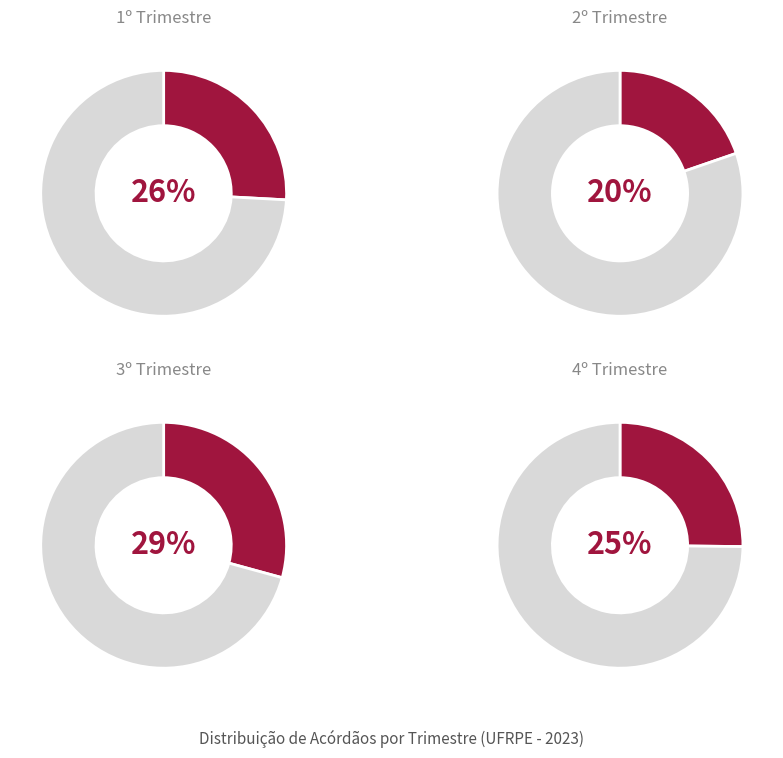

To the nearest percent, what percentage of the pie is 3º?

29%